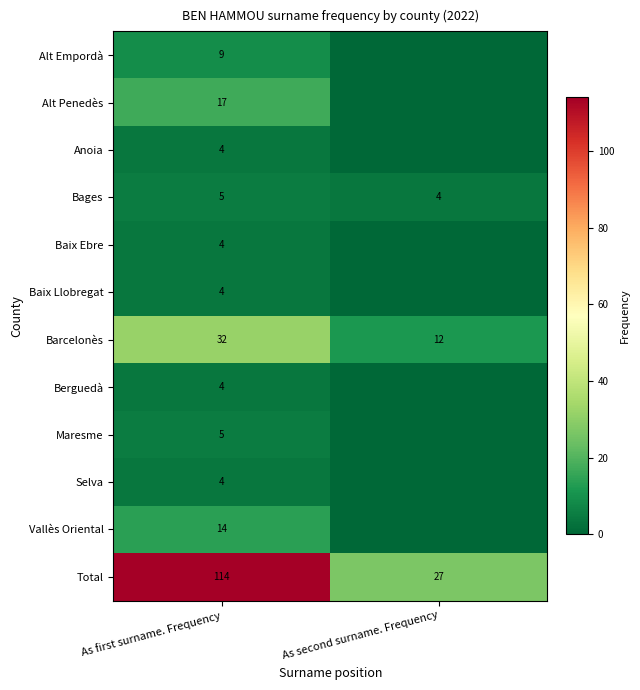

What is the total value across all series at As second surname. Frequency?

43